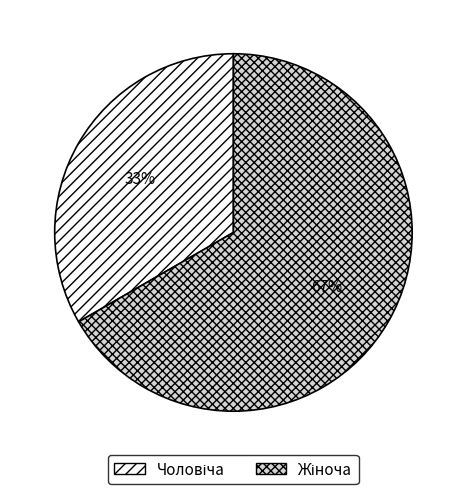

Does any single category account for the majority?

Yes